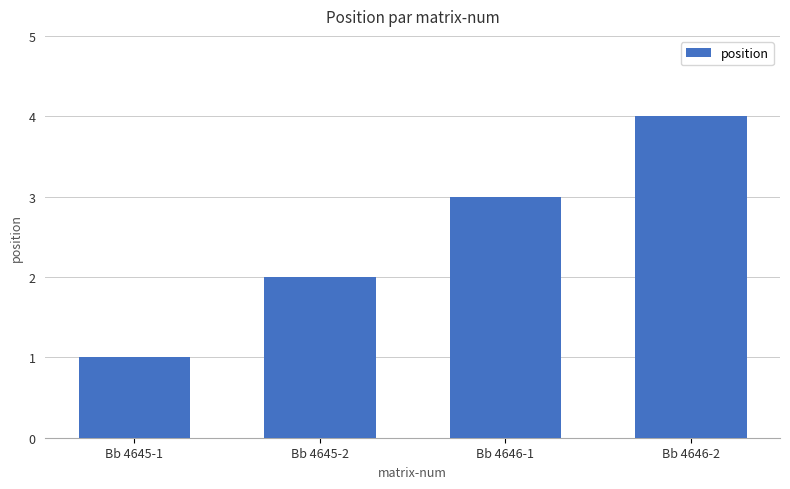

What is the greatest value displayed?

4